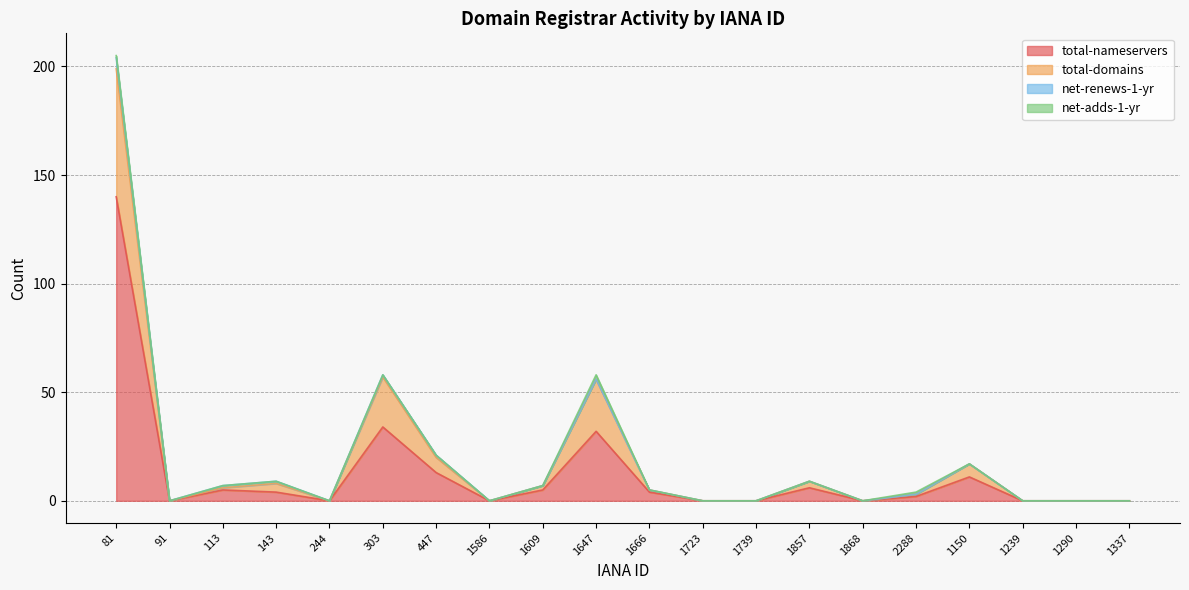

True or false: total-nameservers has more than 2 points higher than both neighbors.

True